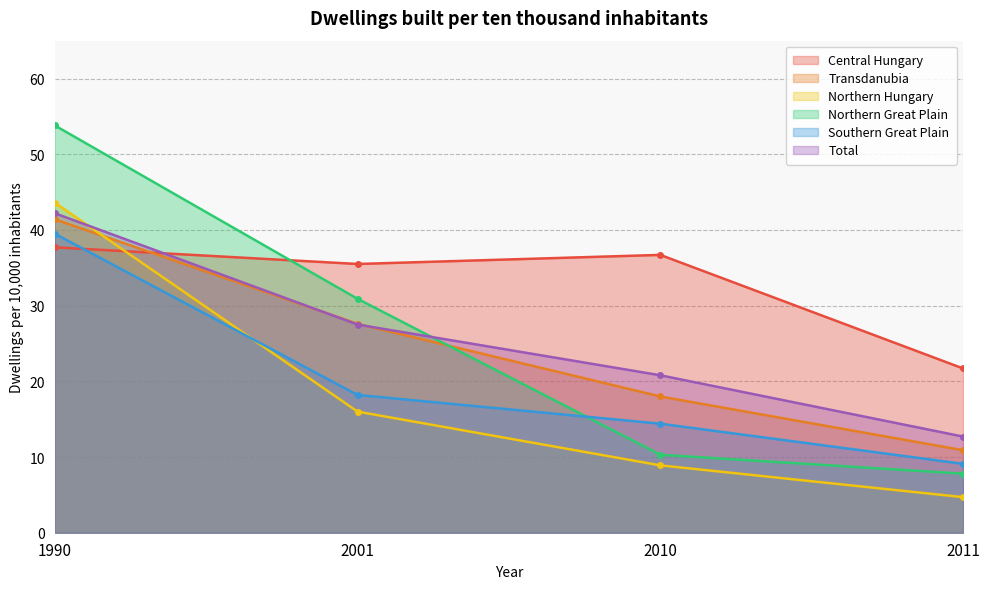

What are all the series names shown in the legend?

Central Hungary, Transdanubia, Northern Hungary, Northern Great Plain, Southern Great Plain, Total